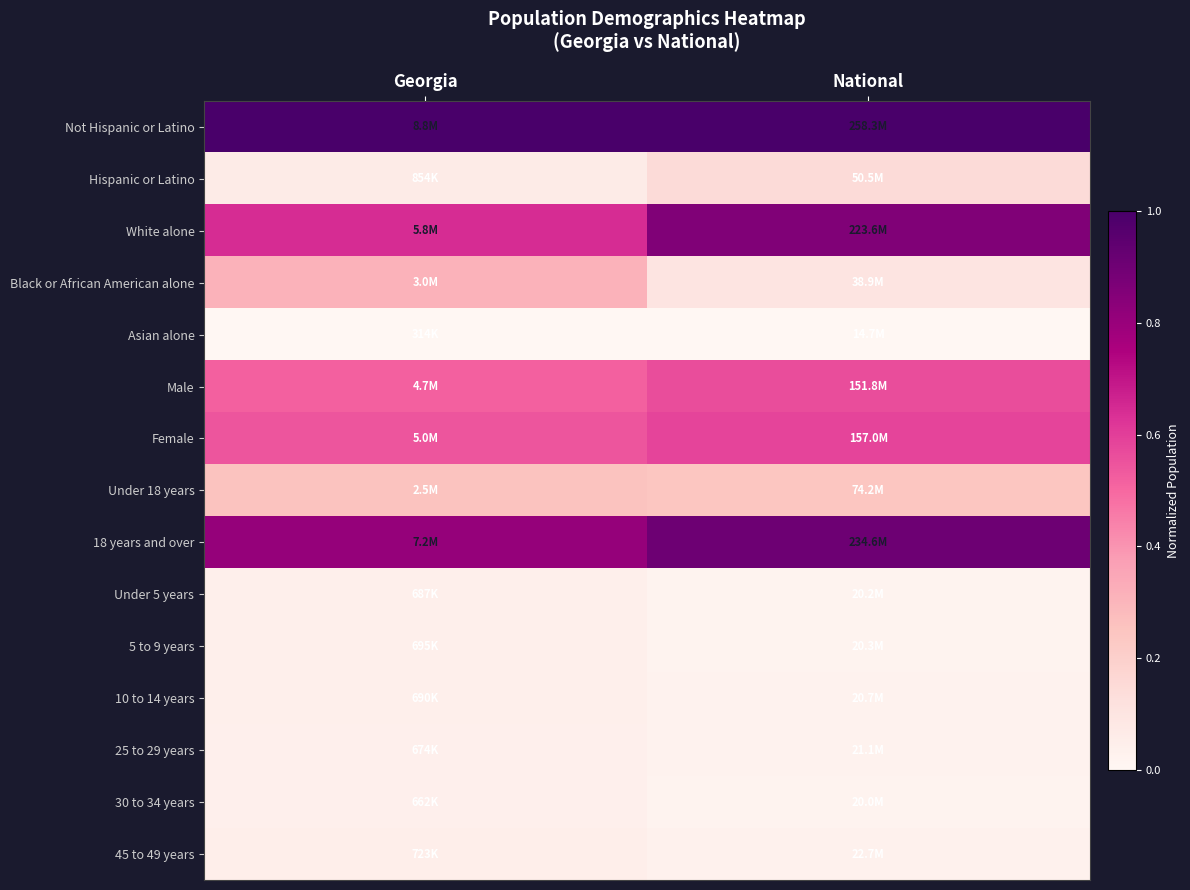

What is the difference between the highest and lowest values at Georgia?

1.0